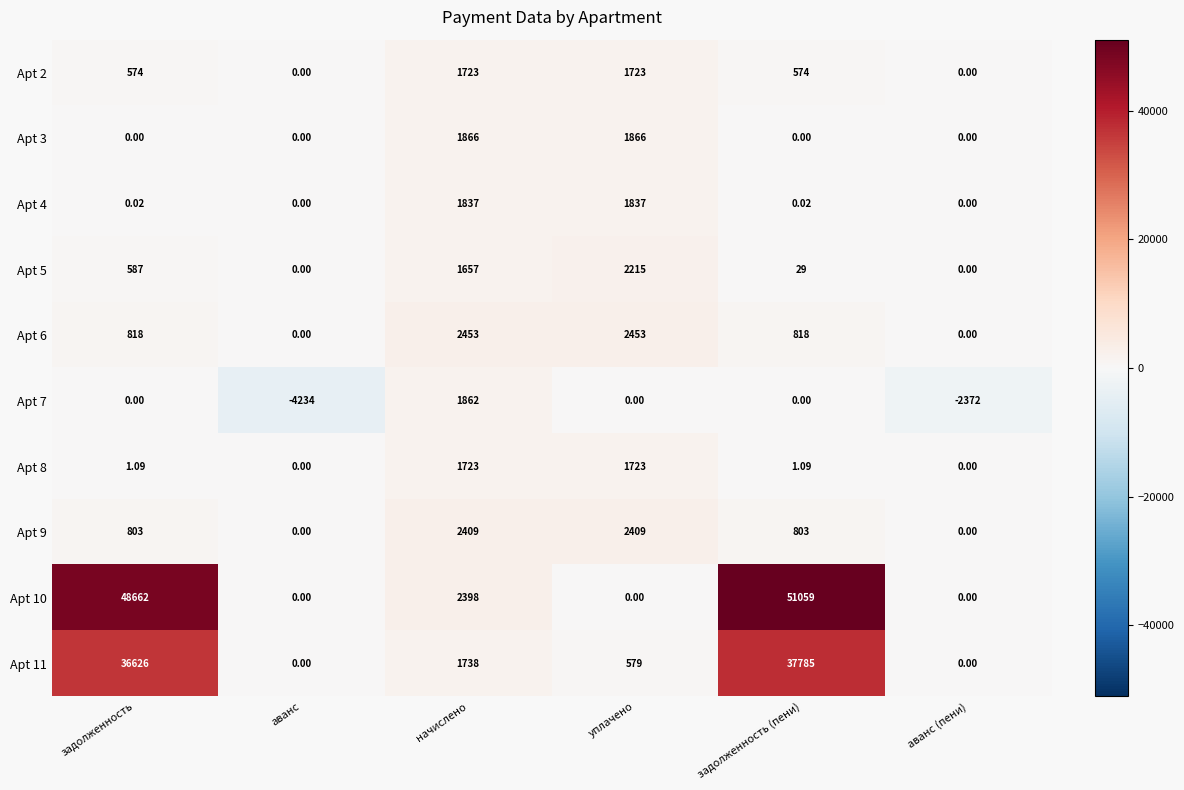

Where does the Apt 10 series first go above 2398?

задолженность